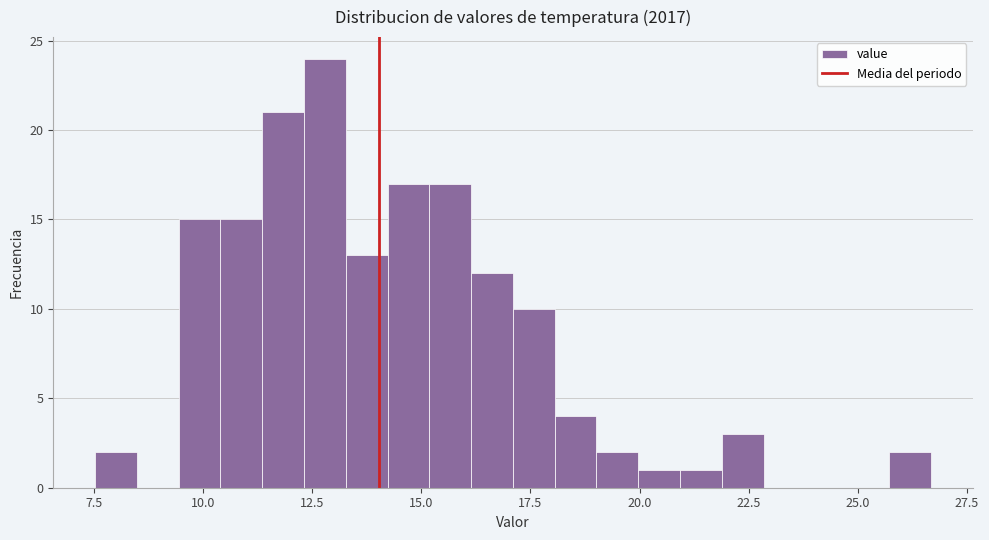

Read against the x-axis, roughly where is the centre of the tallest bar?

13.0